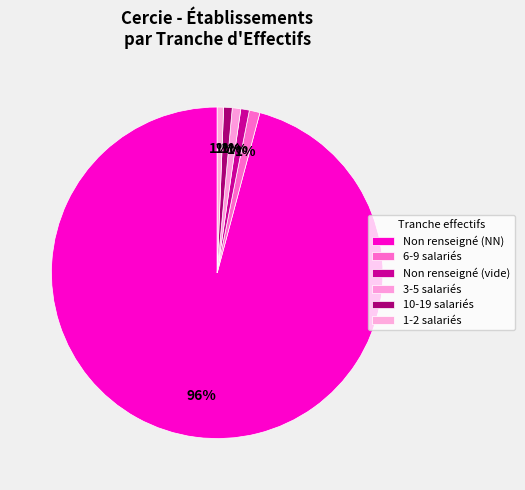

Count the number of slices in the pie.

6